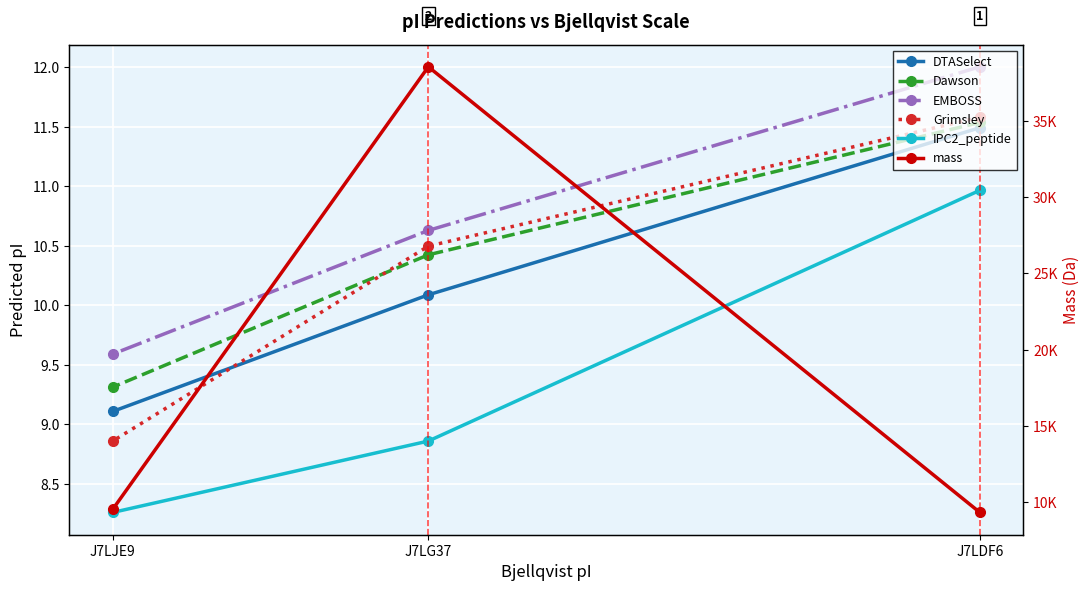

At how many categories does at least one series exceed 36388?

1